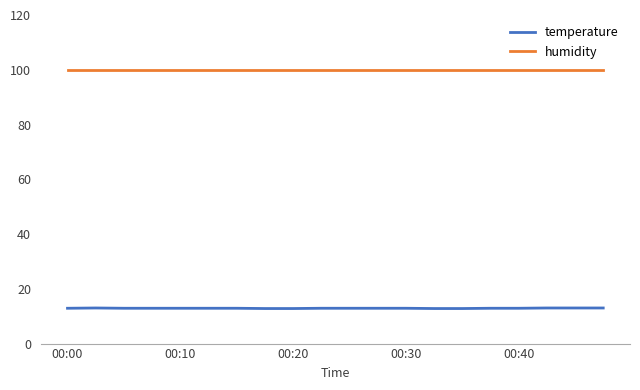

How many lines are shown in the chart?

2